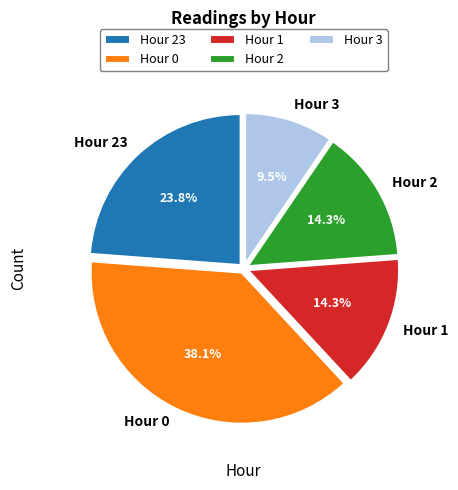

To the nearest percent, what percentage of the pie is Hour 2?

14%